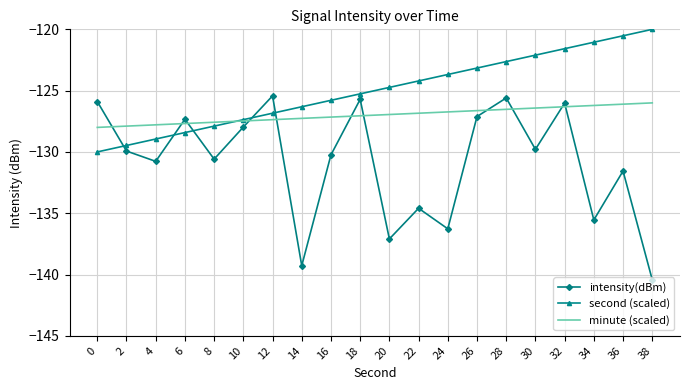

The intensity(dBm) series shows -125.9 at 0. True or false?

True